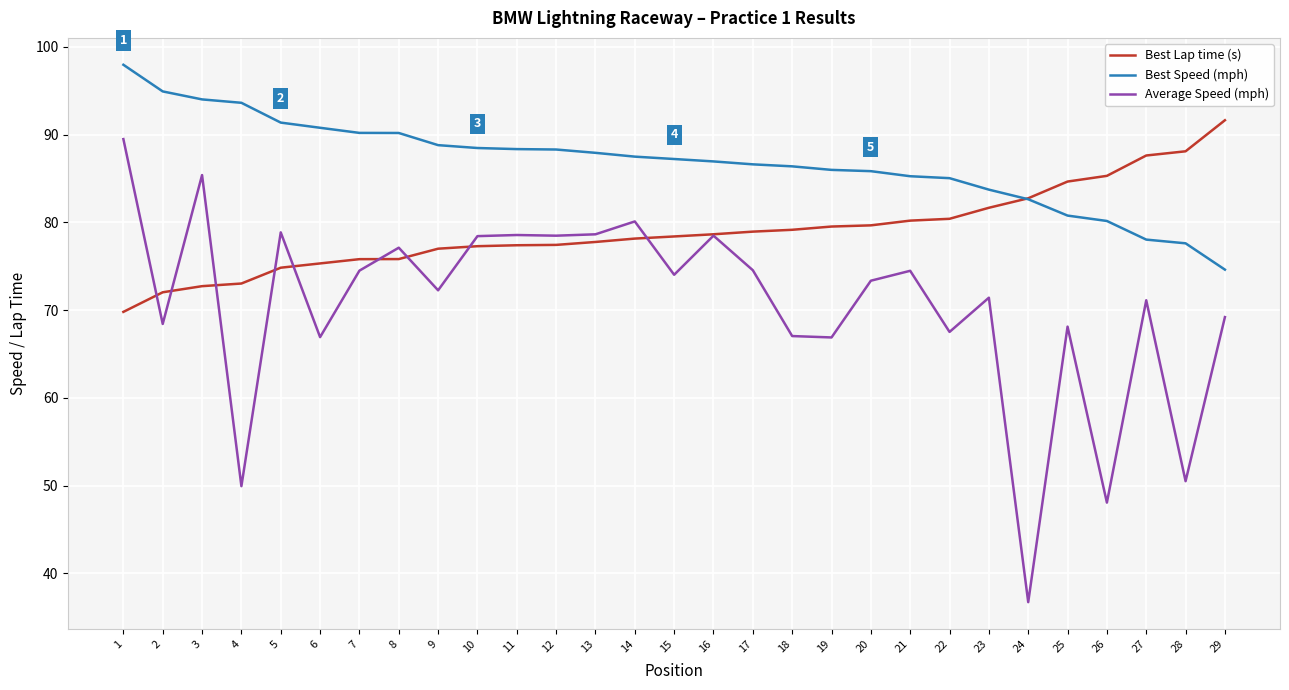

At which category does Average Speed (mph) reach its first local peak?

3